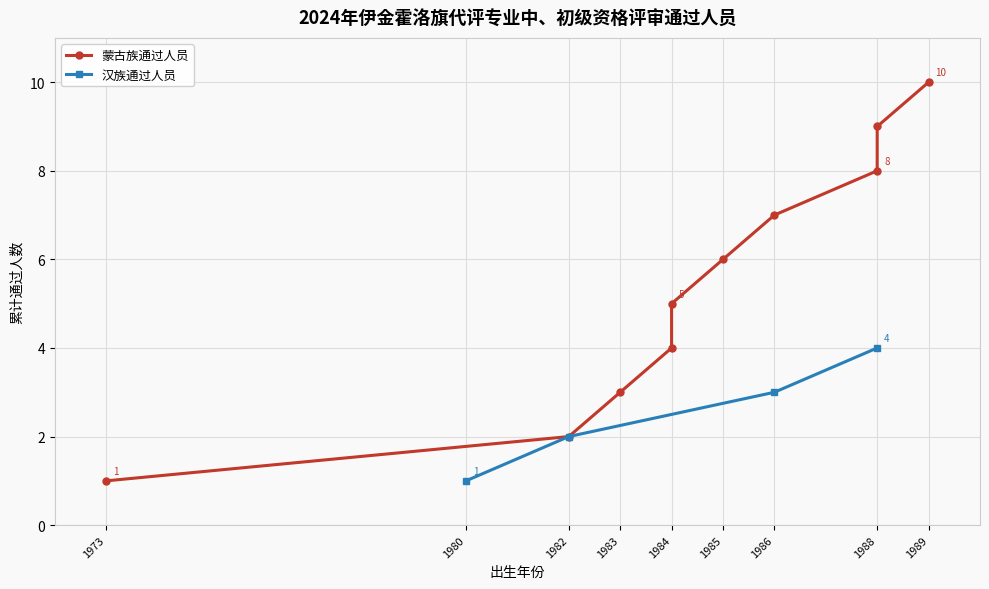

Is it true that the value at 1984 is 9?

False